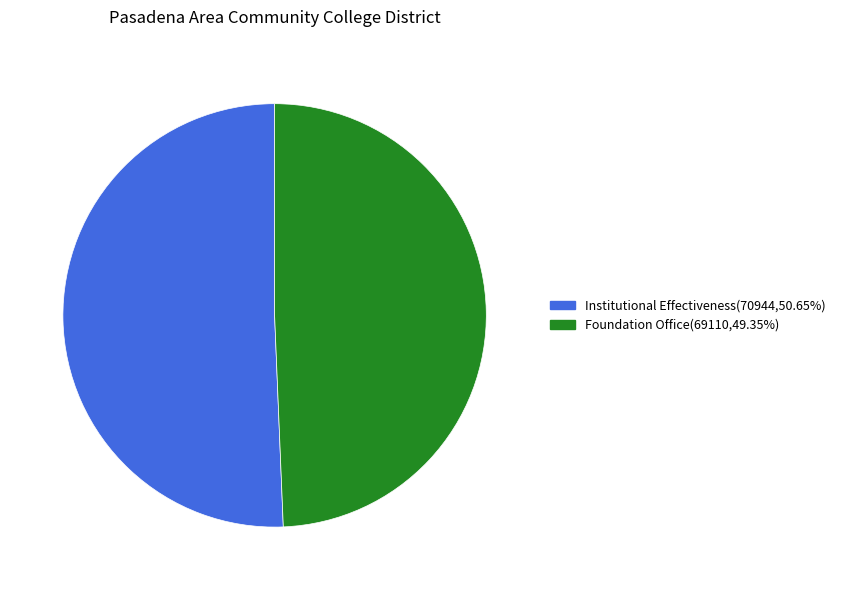

Do Foundation Office and Institutional Effectiveness together represent more than half of the pie?

Yes